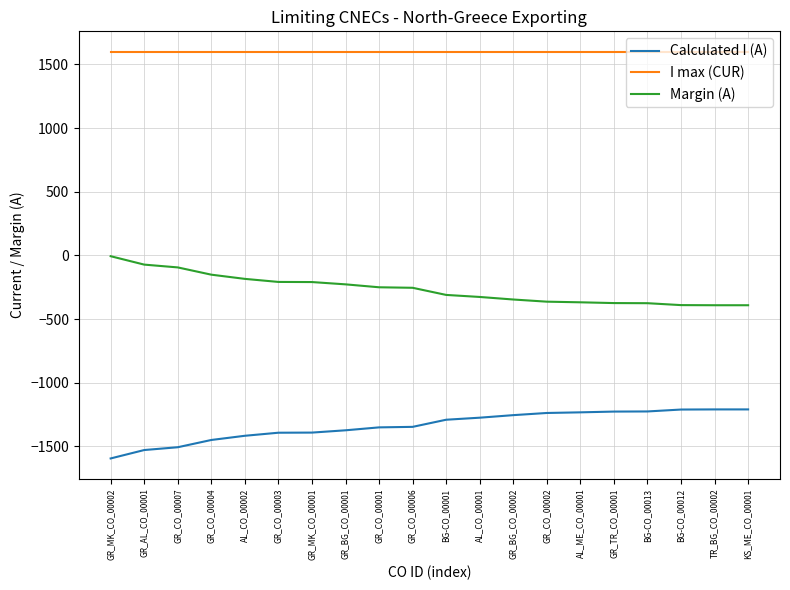

What position from the left is AL_CO_00002?

5